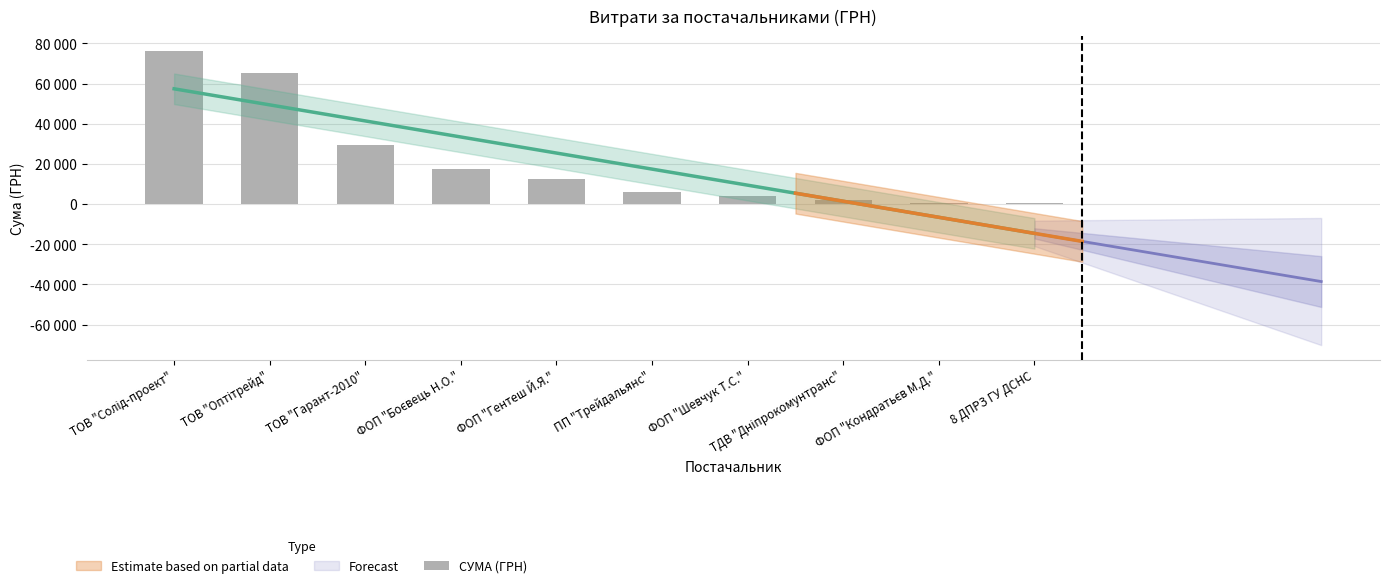

The value at ТОВ "Оптітрейд" (творог) is 3566.1. True or false?

False